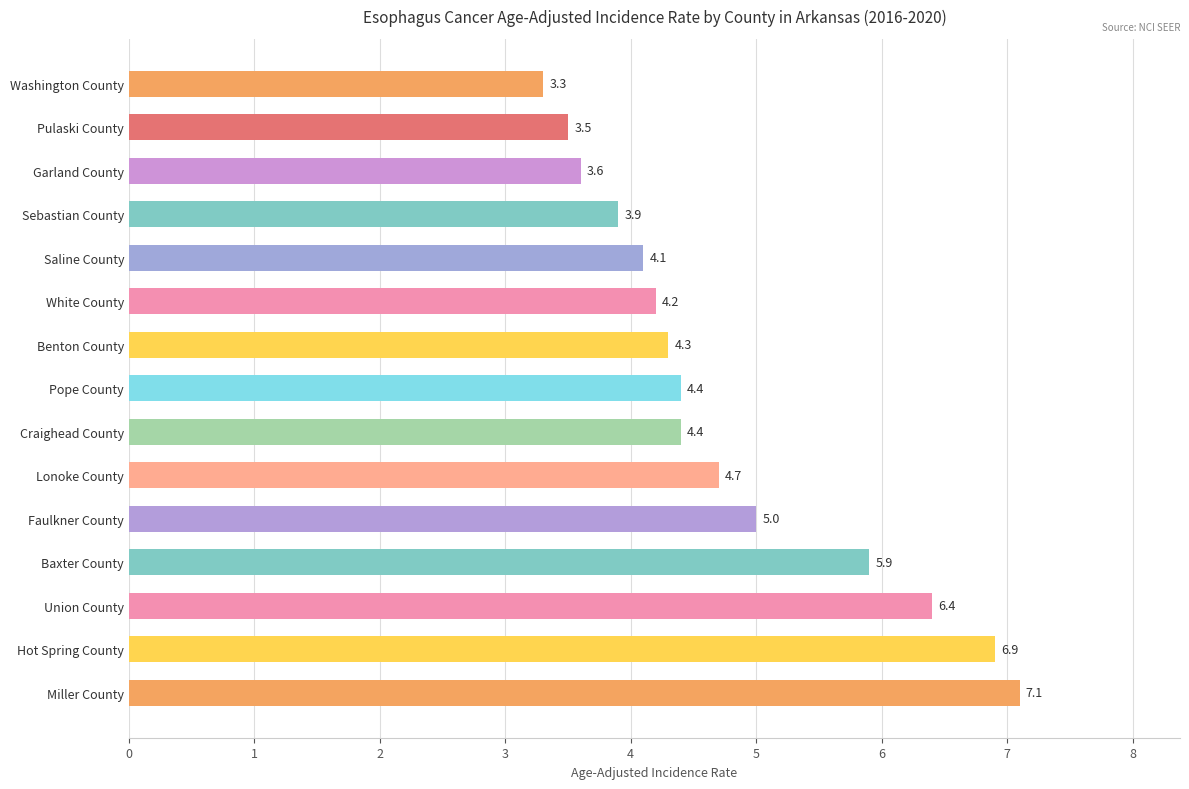

What is the difference between the maximum and minimum values?

3.8